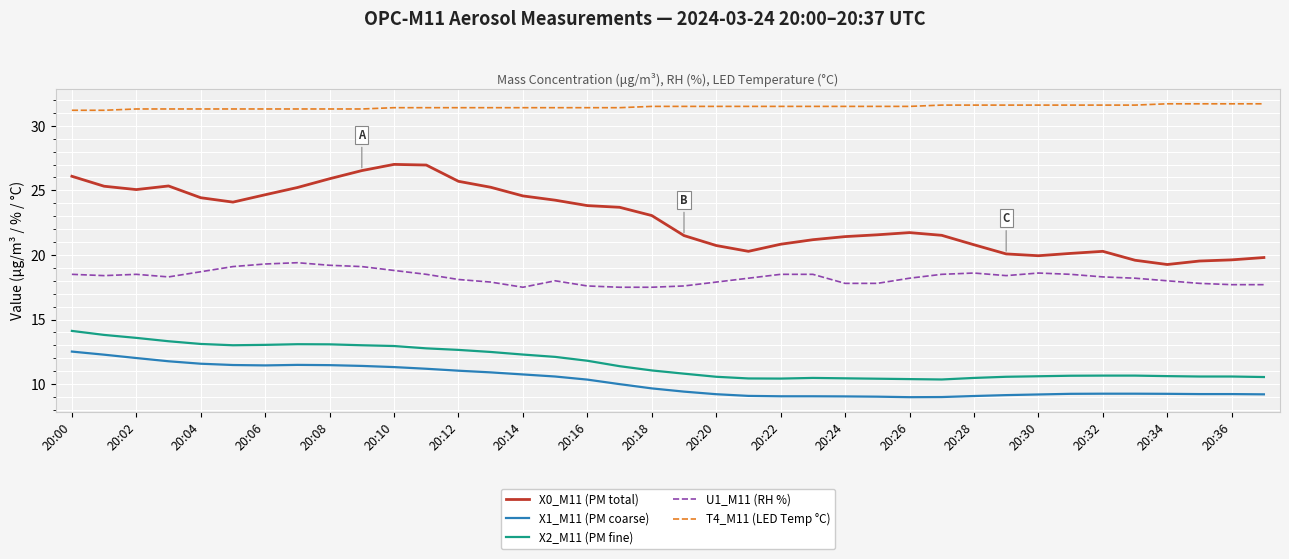

Which series has the widest spread of values?

X0_M11 (PM total)